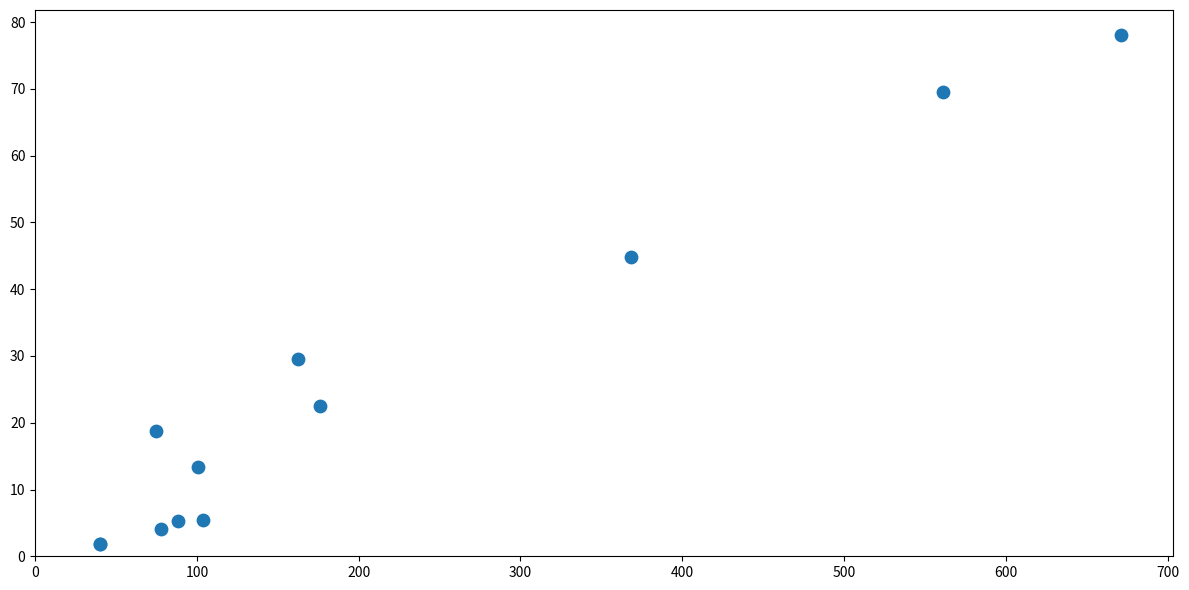

What Y value in the scatter plot is closest to 39?

44.8